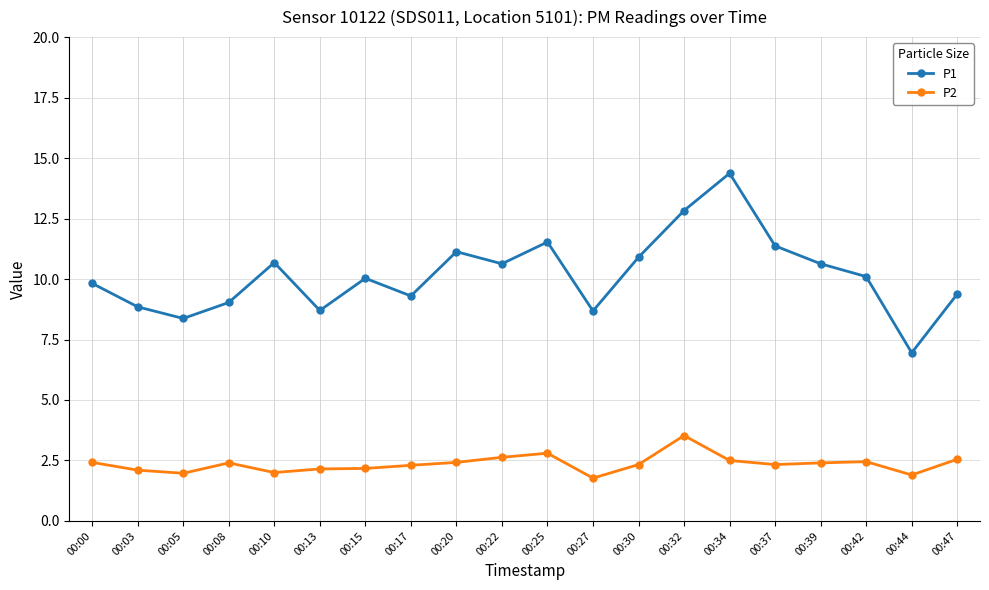

At 00:34, list the series in order from largest to smallest.

P1, P2